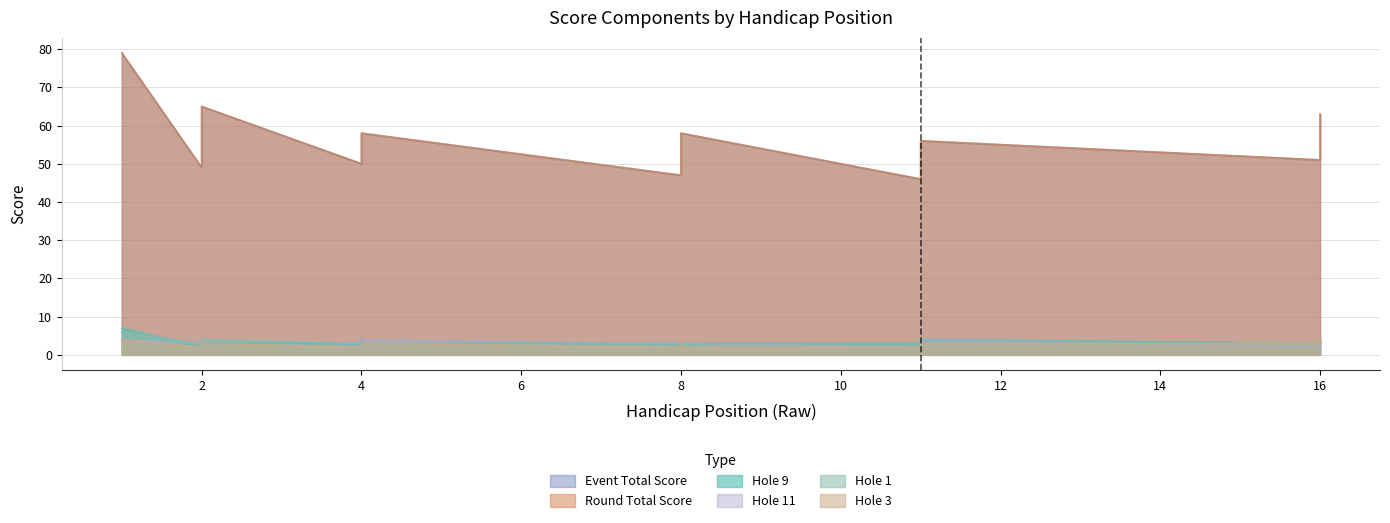

Reading right to left, extract all data points from this chart.

event_total_score: 63	57	57	54	51	56	53	50	48	46	58	55	47	58	58	51	50	65	49	79
round_total_score: 63	57	57	54	51	56	53	50	48	46	58	55	47	58	58	51	50	65	49	79
hole_9: 4	4	4	3	3	4	3	3	3	3	3	3	3	3	4	3	3	3	2	7
hole_11: 3	4	3	3	2	4	2	3	3	2	3	3	3	4	3	3	3	4	3	4
hole_1: 3	3	3	3	3	3	4	3	3	3	3	3	3	3	3	3	3	4	3	6
hole_3: 4	3	3	4	3	3	3	2	3	2	2	3	2	3	3	3	2	3	2	4